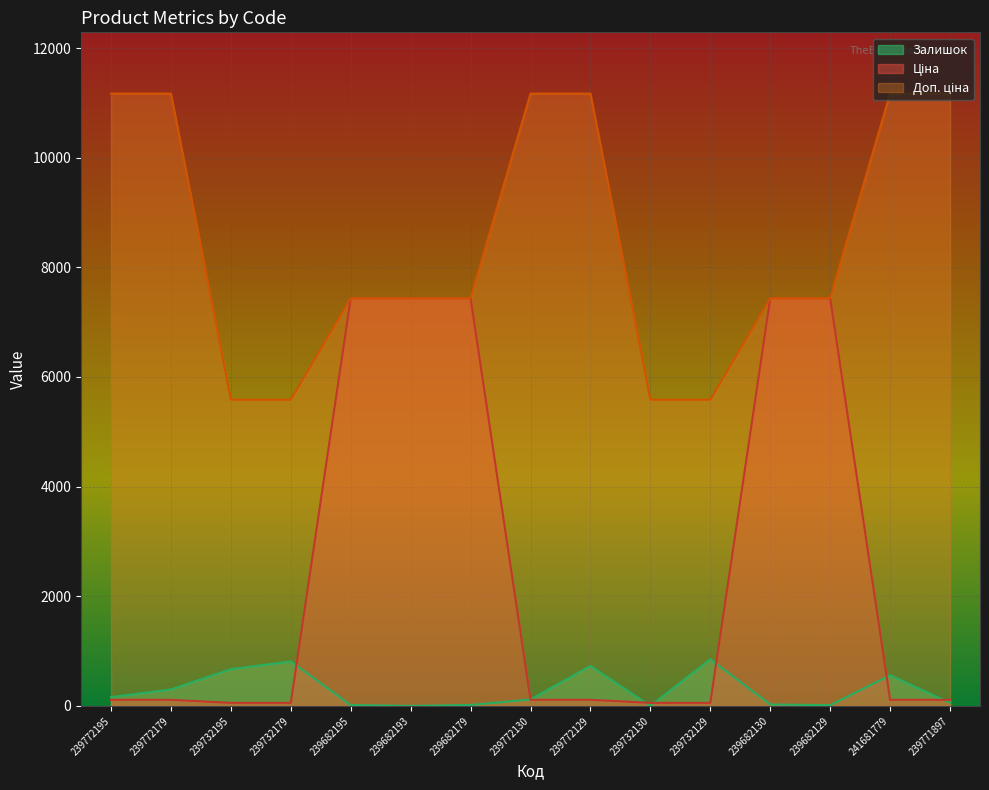

Is it true that Ціна equals 2840.8 at 239682129?

False